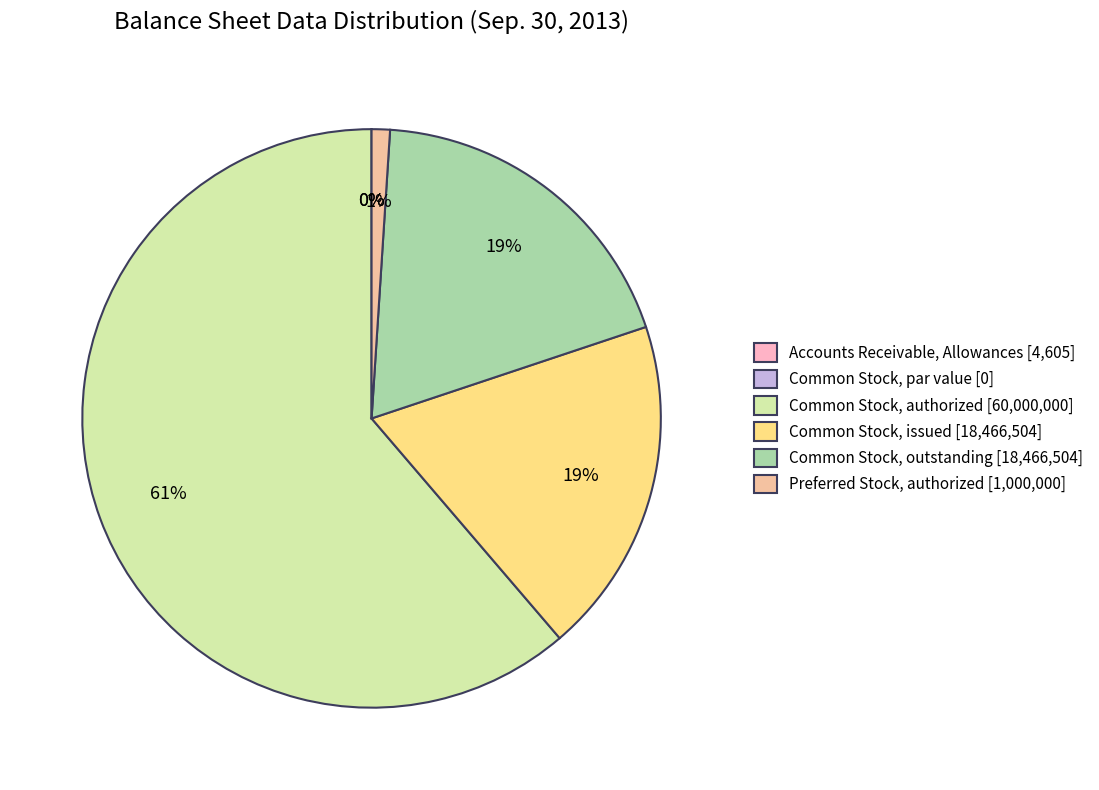

Between Common Stock, outstanding and Common Stock, issued, which is larger?

Common Stock, outstanding